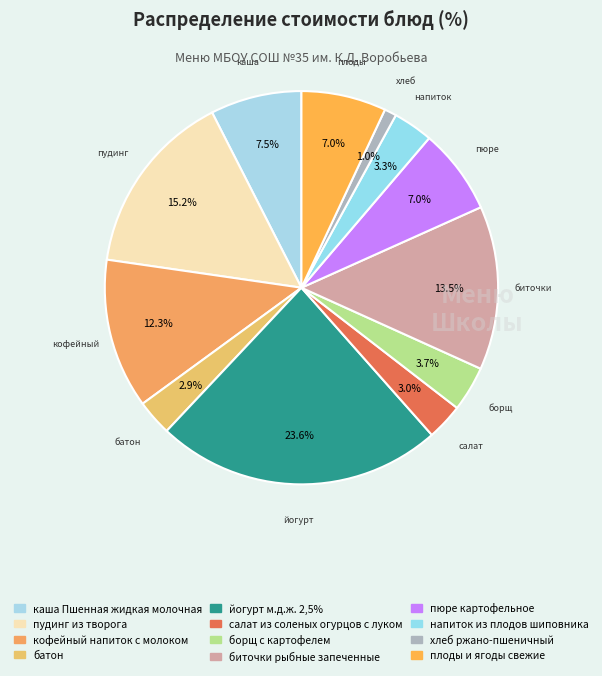

Does any single category account for the majority?

No